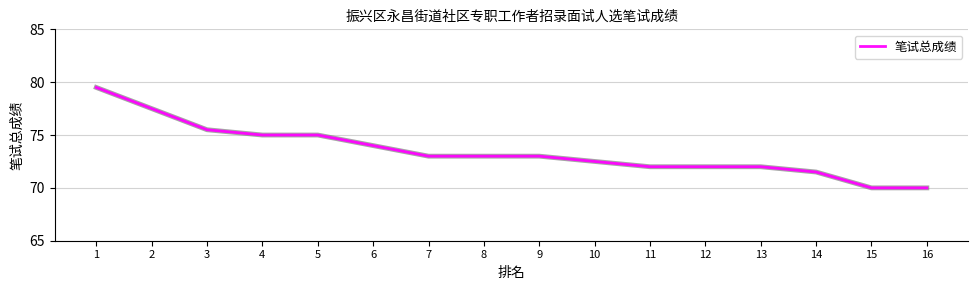

What is the minimum value shown in the chart?

70.0